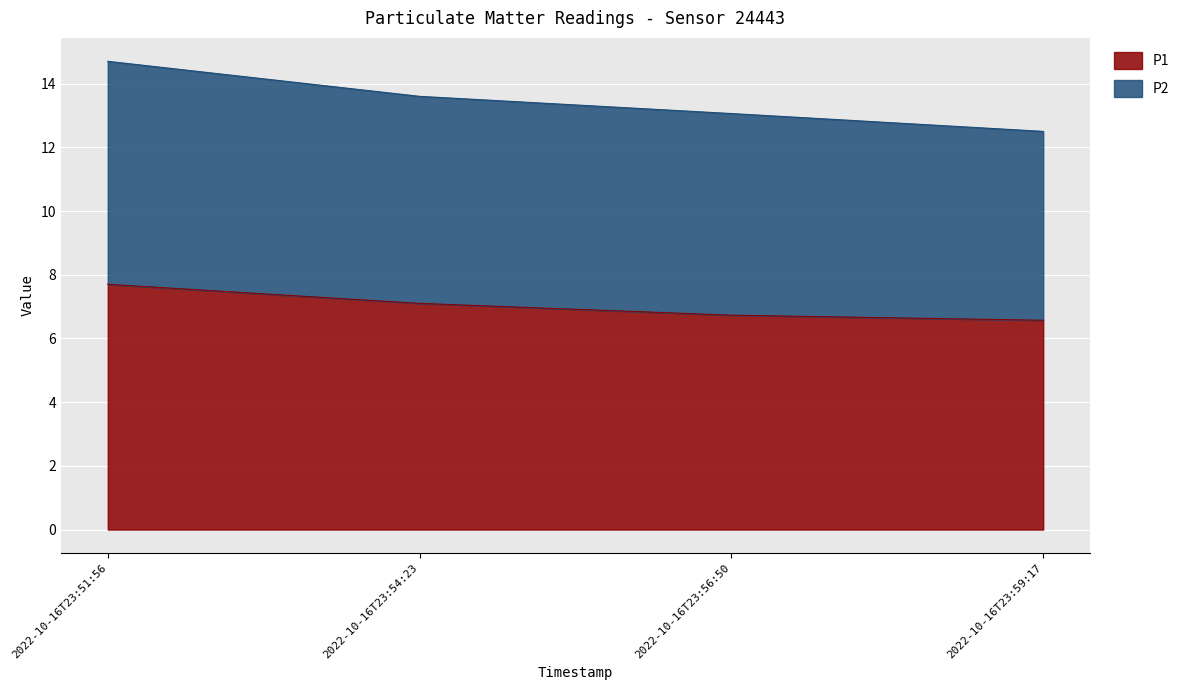

How many data points in P2 are above 13?

3